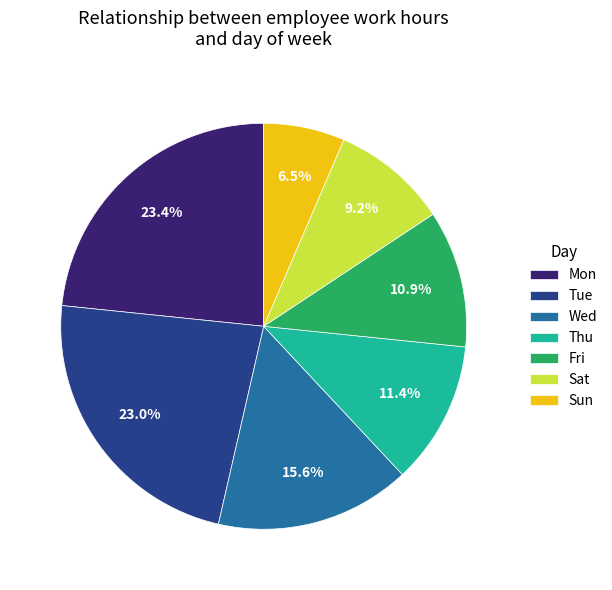

Between Fri and Tue, which is larger?

Tue